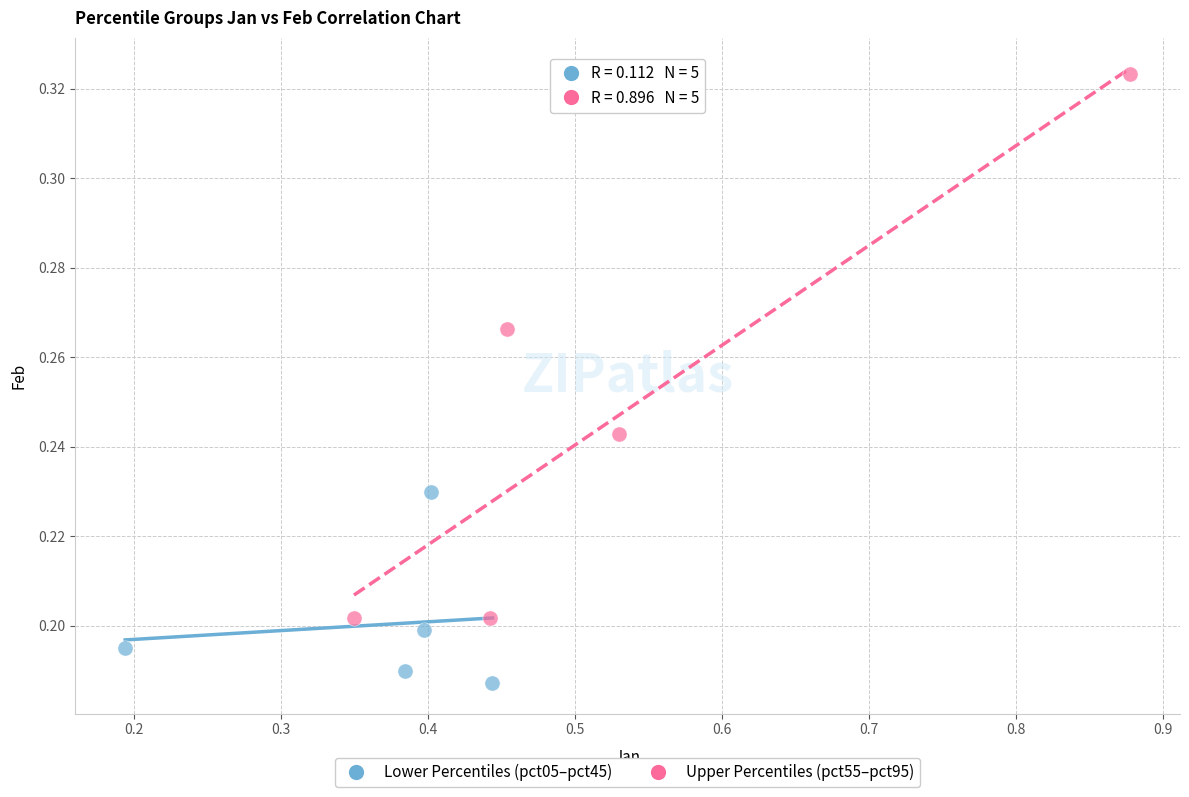

Which series has the widest spread of Y values?

Upper Percentiles (pct55–pct95)